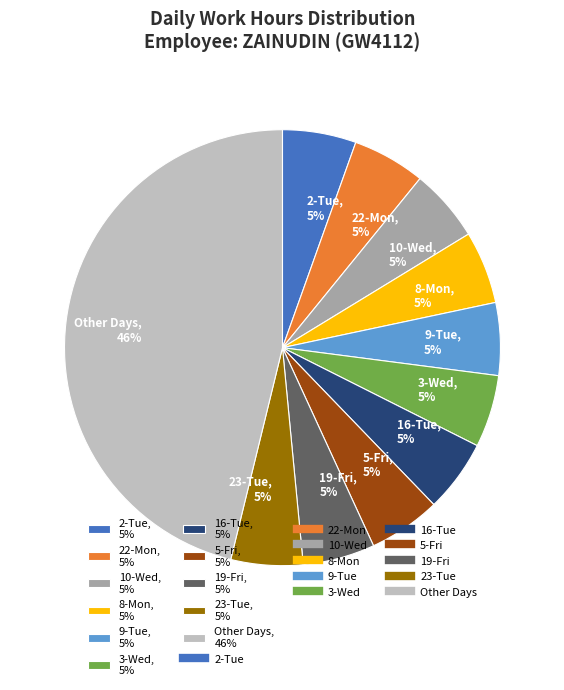

The 3-Wed, 5% slice represents 1% of the pie. True or false?

False